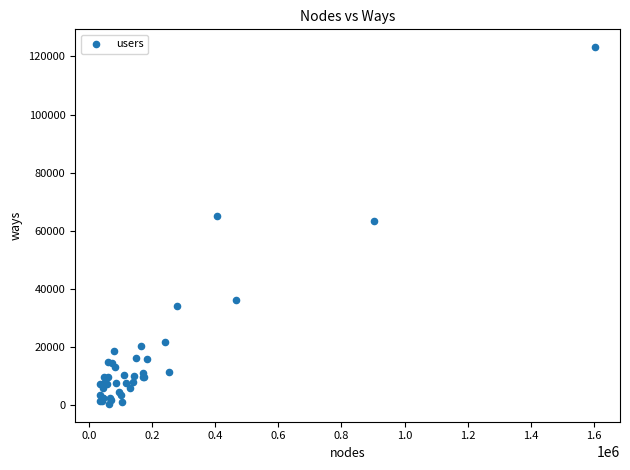

What Y value in the scatter plot is closest to 61853?

63334